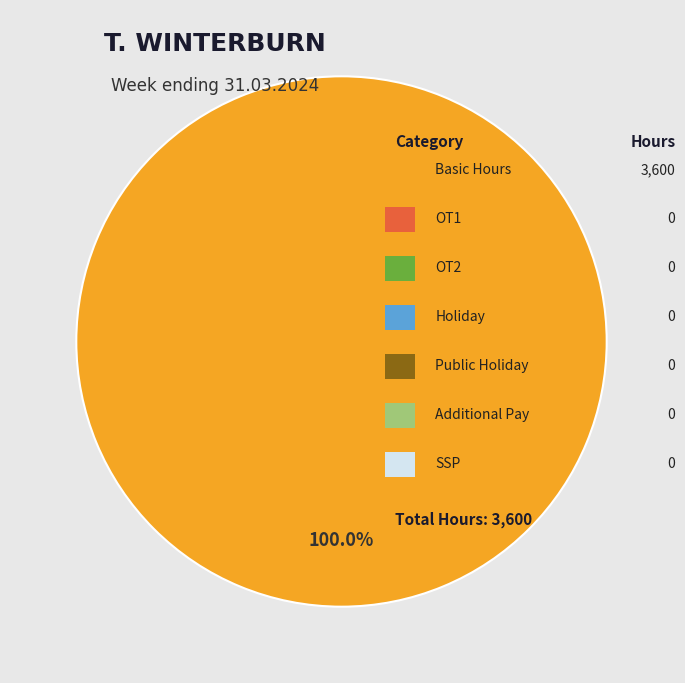

Is there a majority slice in this chart?

Yes